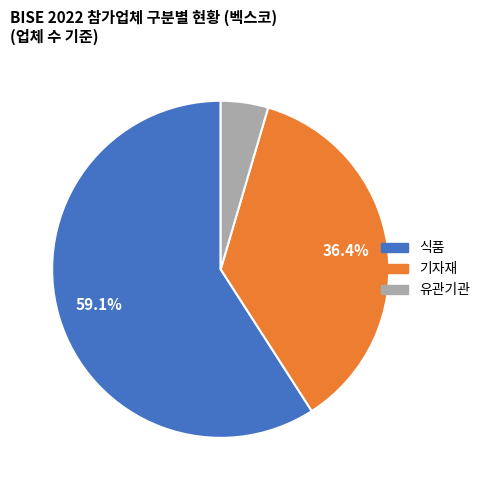

Which slice is the smallest?

유관기관